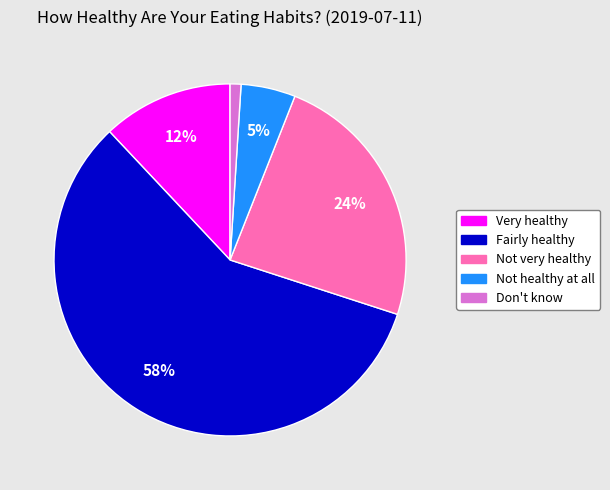

To the nearest percent, what is the difference between the largest and smallest slice percentages?

57%